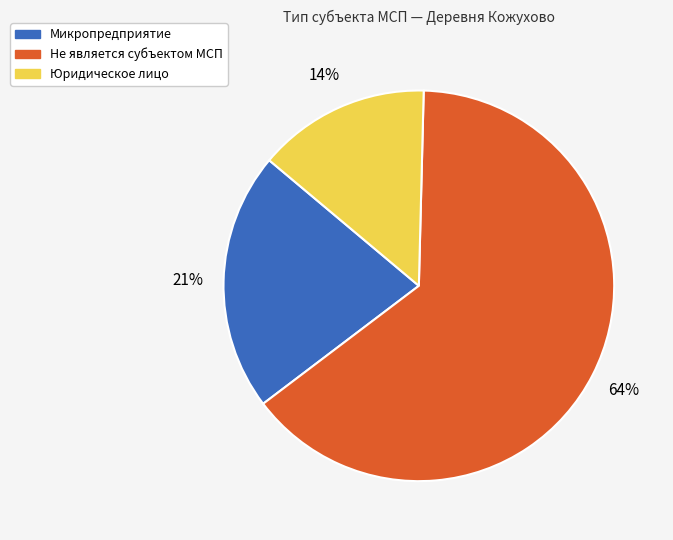

Does any single category account for the majority?

Yes